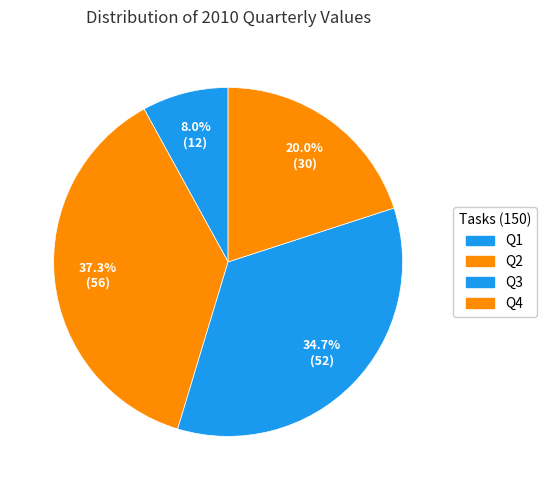

To the nearest percent, what is the combined percentage of Q2 and Q1?

45%